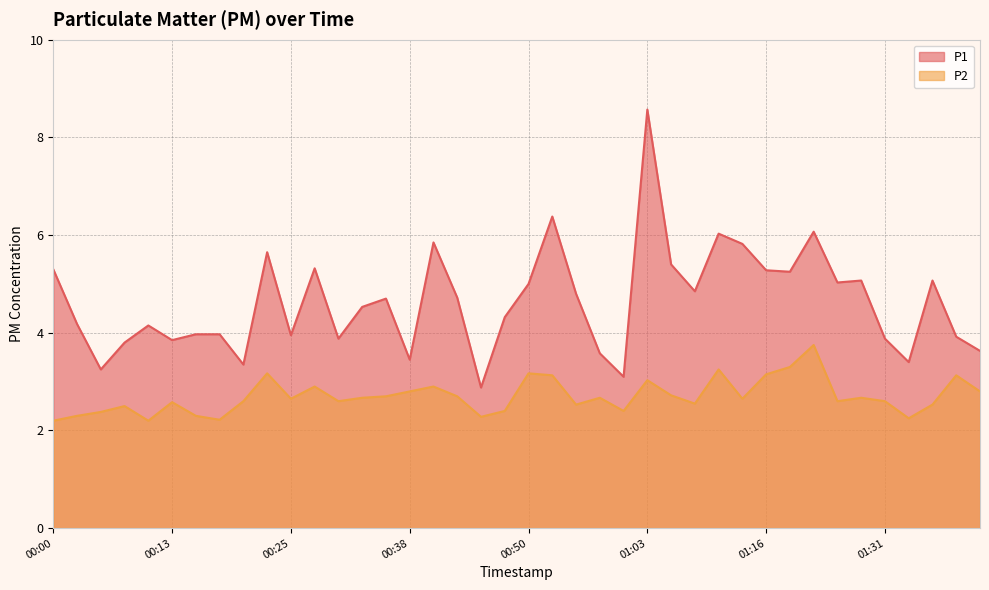

Where is P1 nearest to the value 5?

00:50